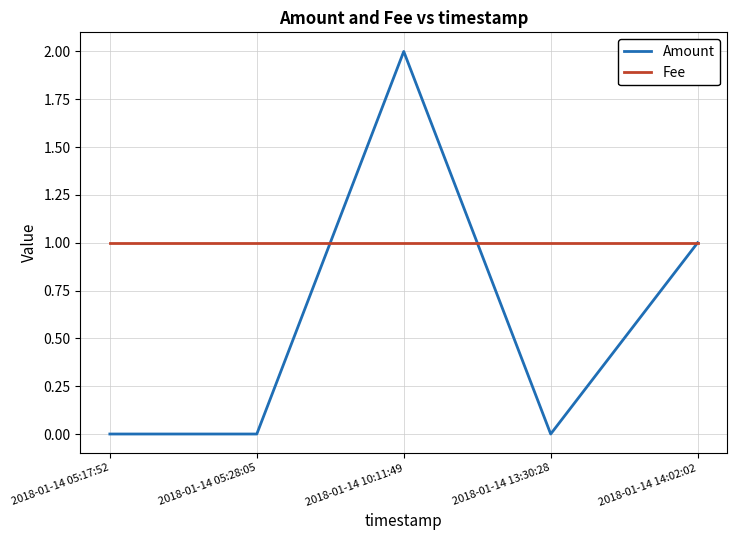

What is the difference between the second highest and second lowest values in the Amount series?

1